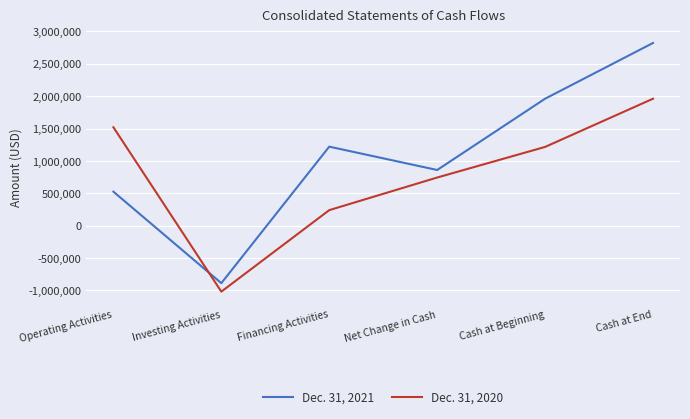

Between Operating Activities and Cash at End, which series saw the biggest shift?

Dec. 31, 2021